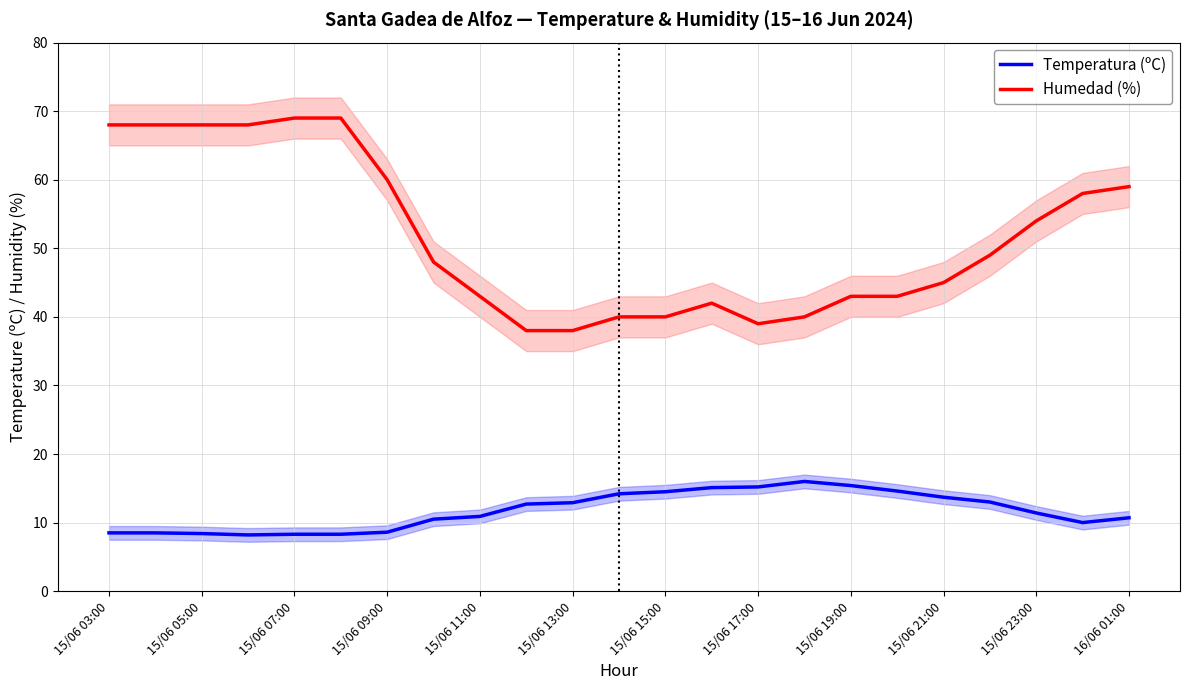

Which series has the widest spread of values?

Humedad (%)